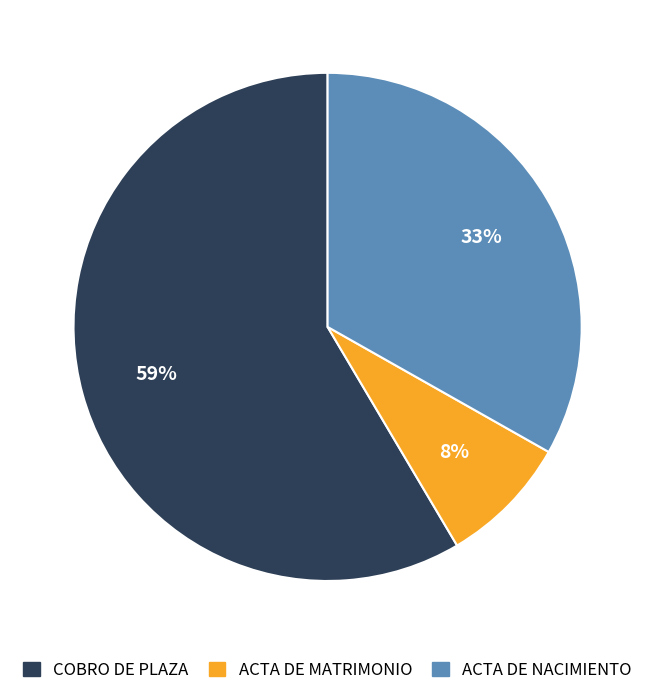

Combined, do ACTA DE MATRIMONIO and ACTA DE NACIMIENTO account for over 50%?

No